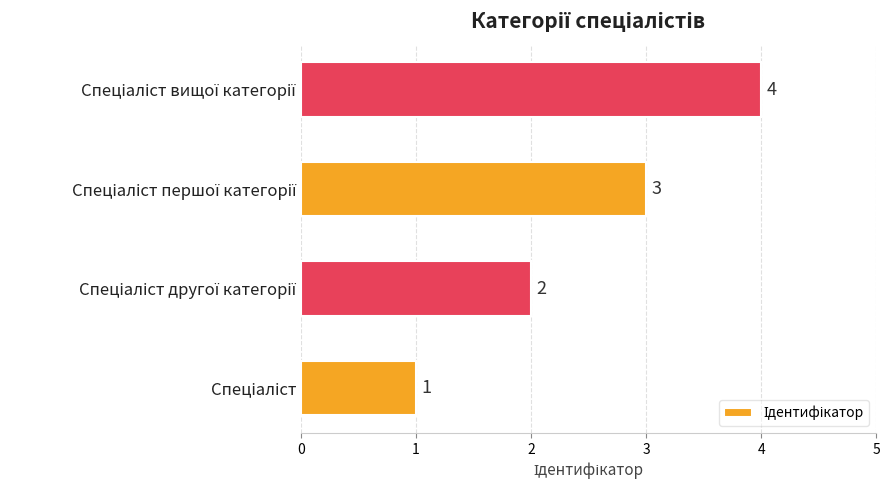

How many values are below 3?

2